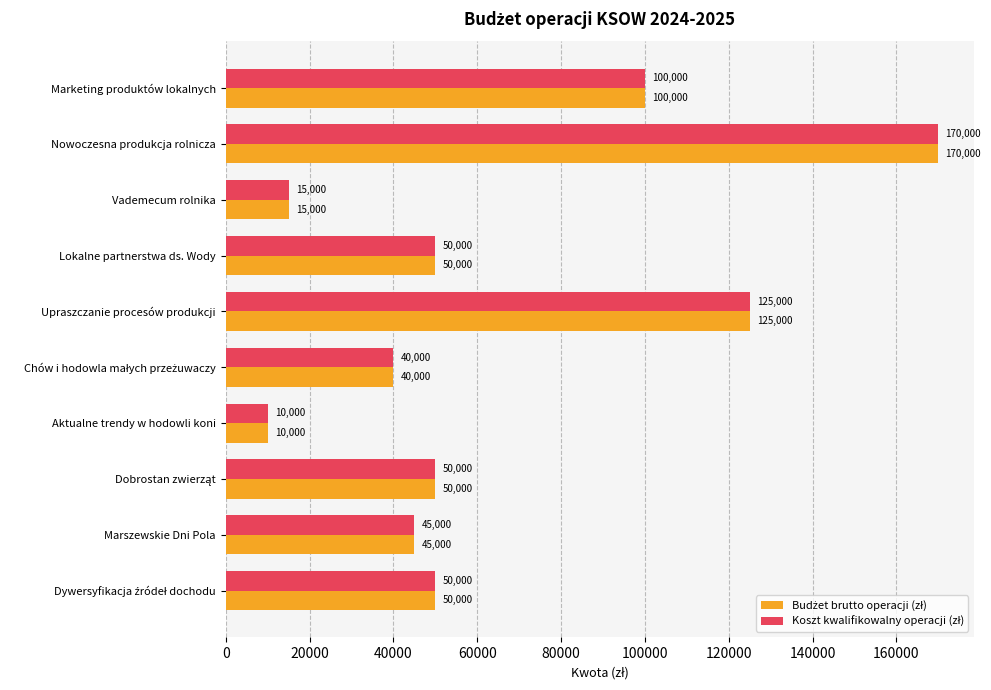

What is the smallest value displayed?

10000